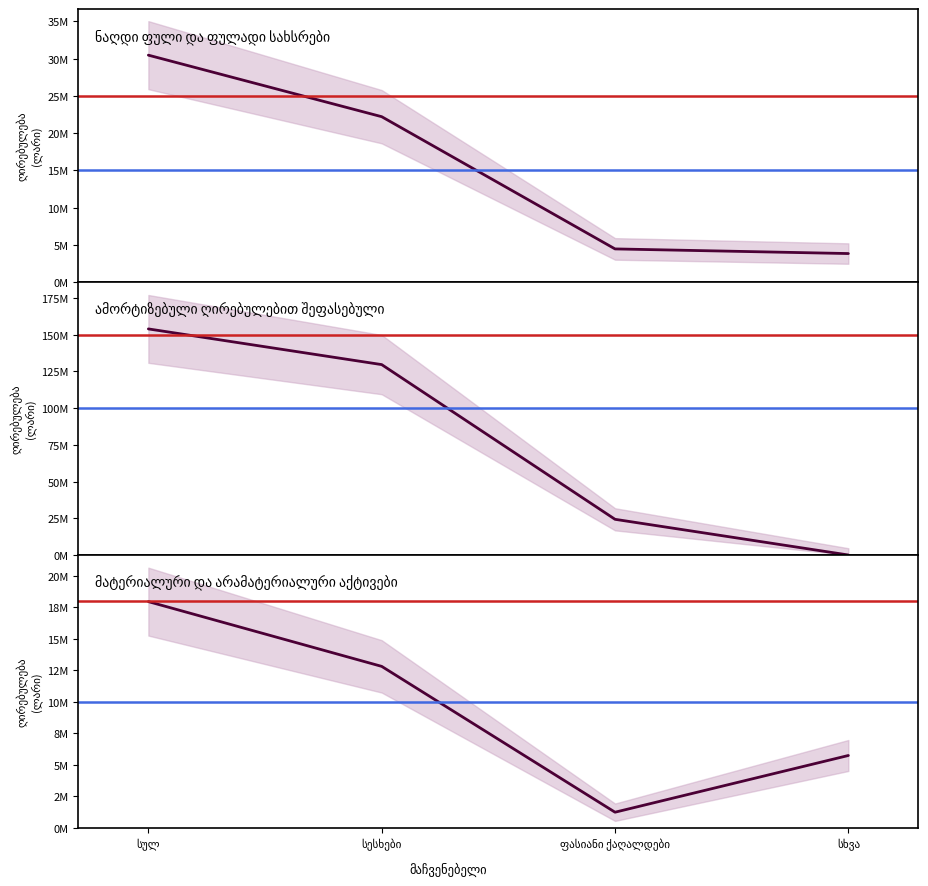

At how many categories does at least one series exceed 138520140?

1